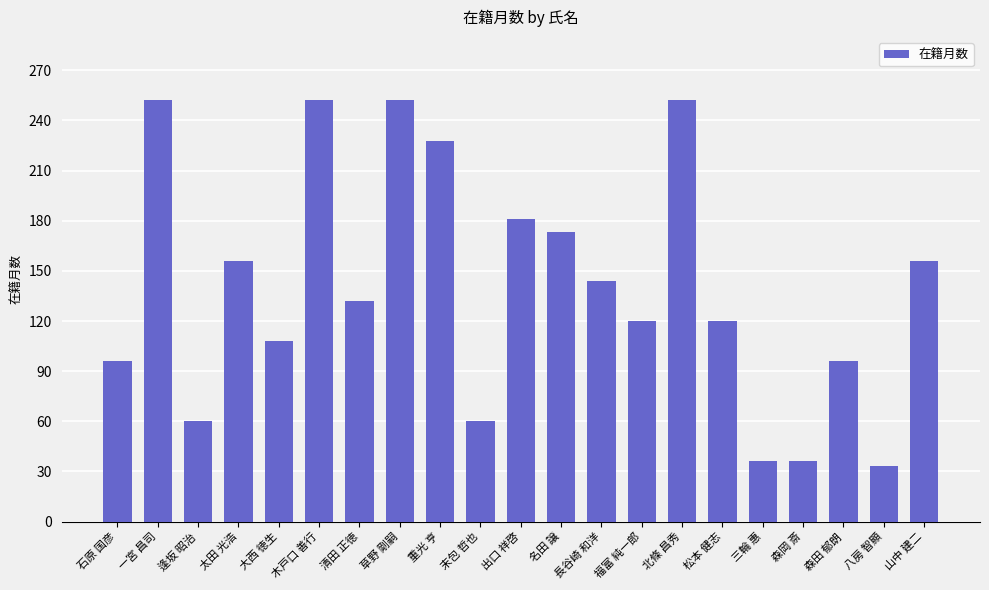

Reading left to right, extract all data points from this chart.

96	252	60	156	108	252	132	252	228	60	181	173	144	120	252	120	36	36	96	33	156